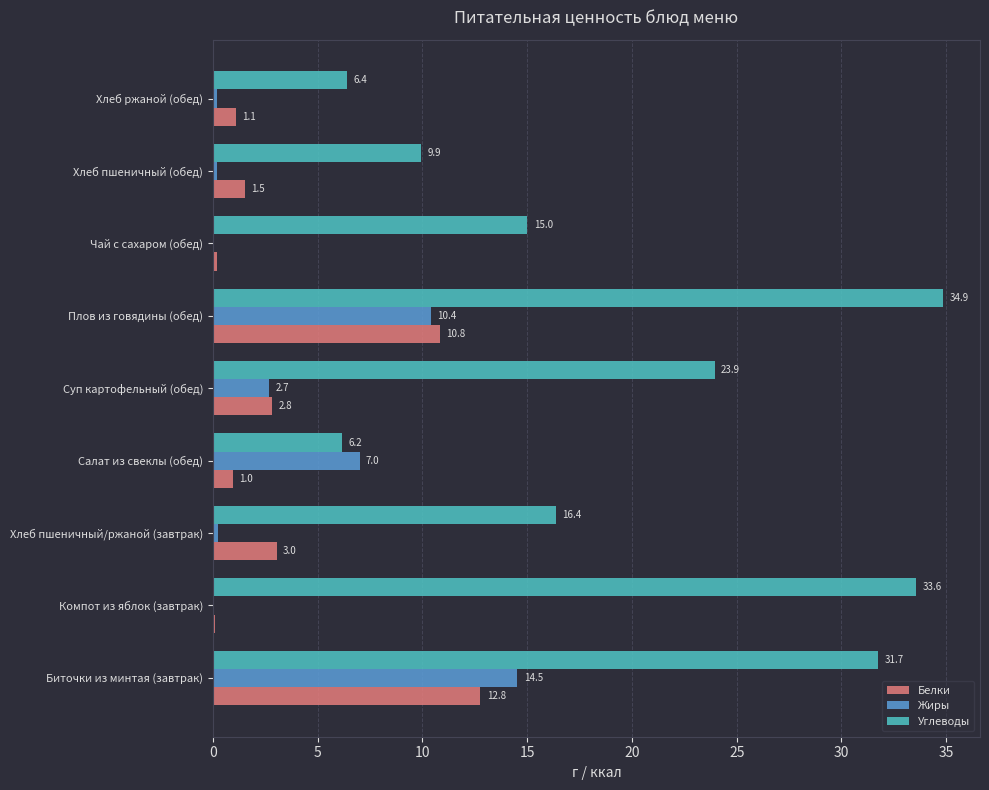

At which category is the sum across all series the highest?

Биточки из минтая (завтрак)